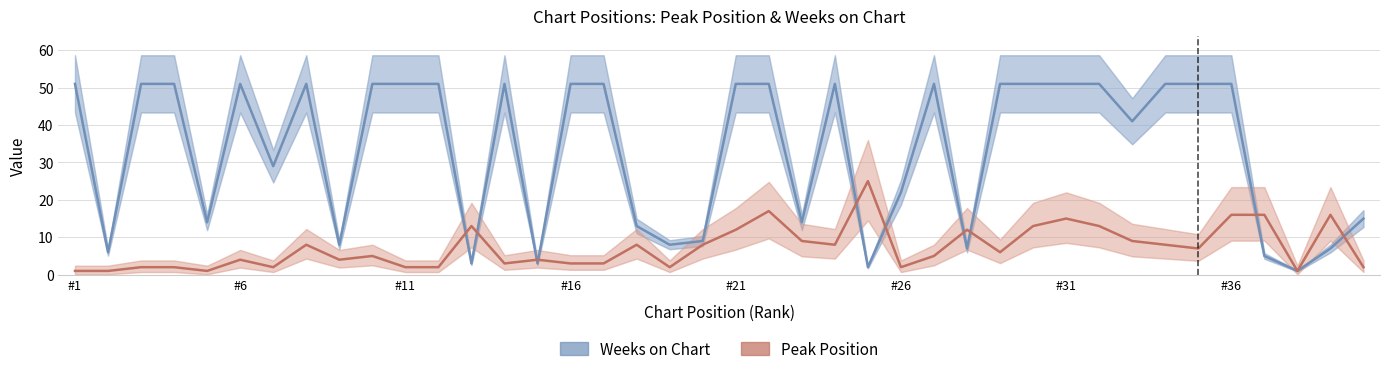

What are all the series names shown in the legend?

Weeks on Chart, Peak Position